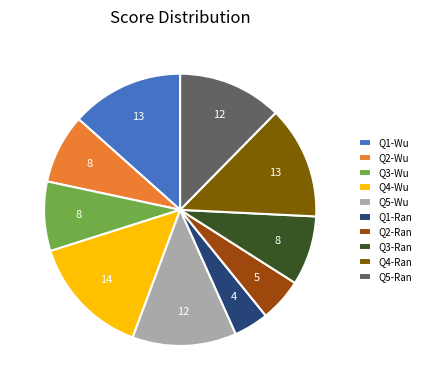

Is the sum of Q4-Wu and Q4-Ran greater than half?

No